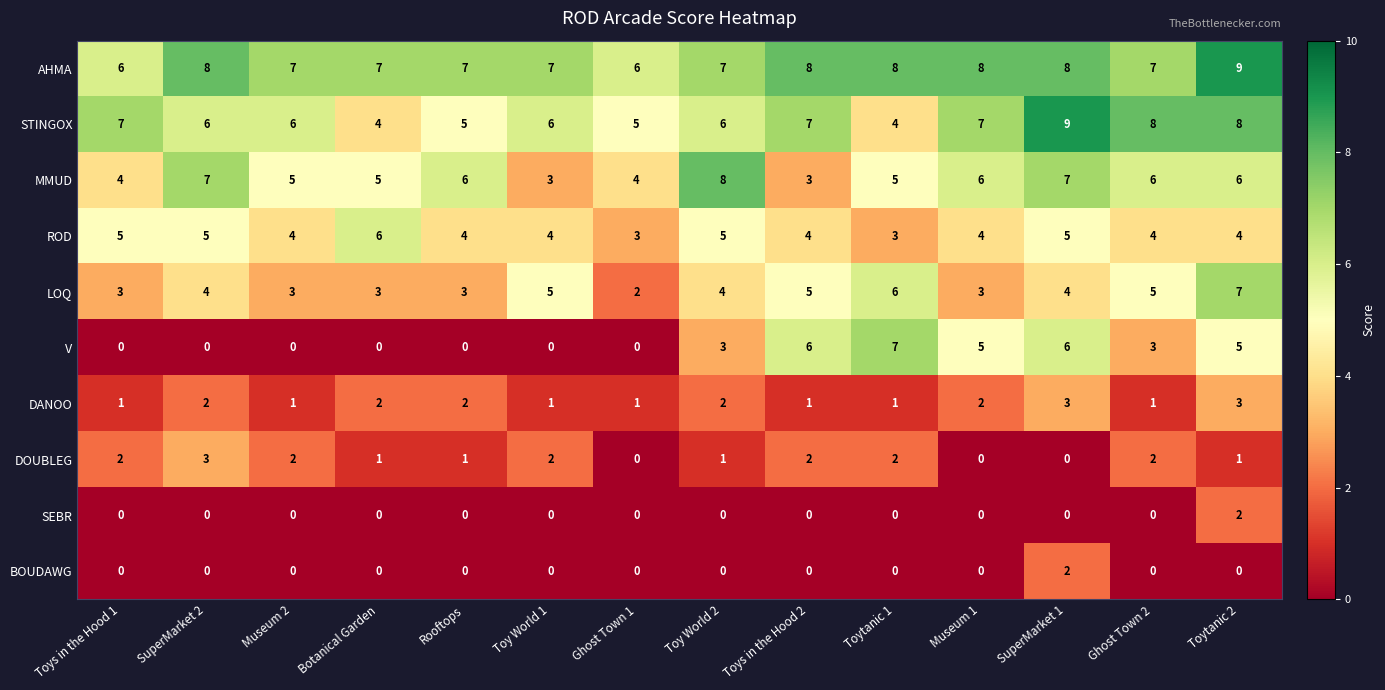

Which series has the largest total across all categories?

AHMA